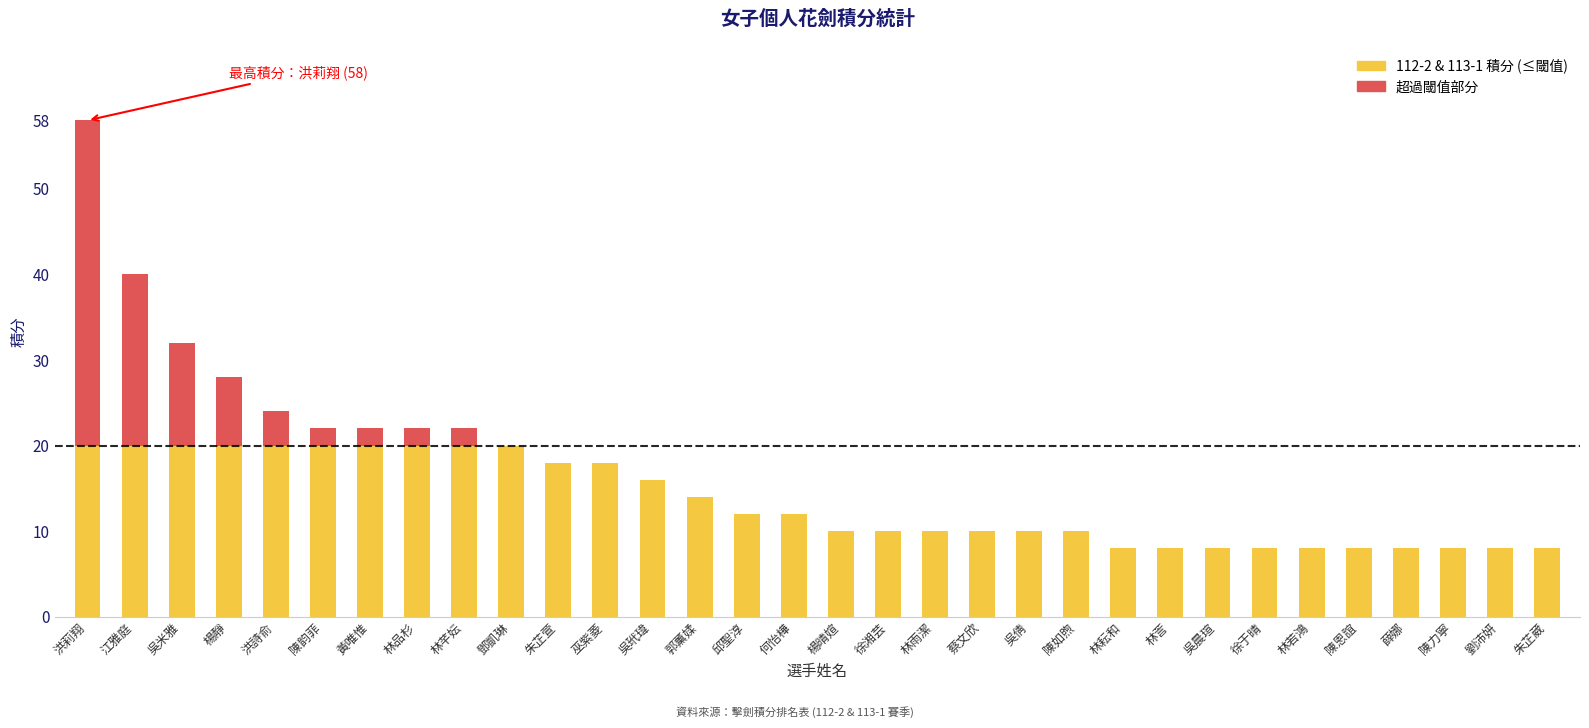

Count the number of categories in the chart.

32